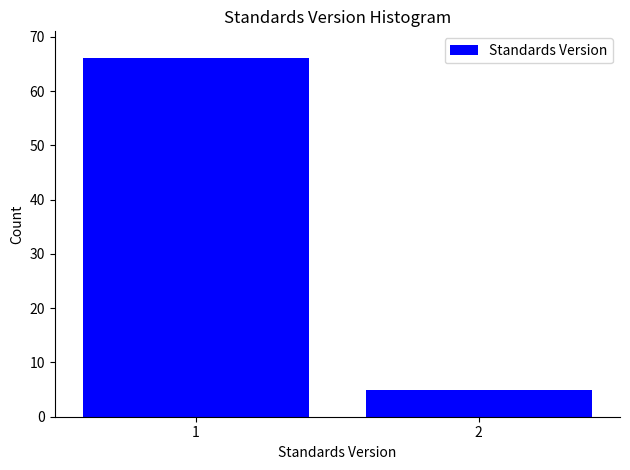

Reading right to left, list all the values displayed in this chart.

5	66